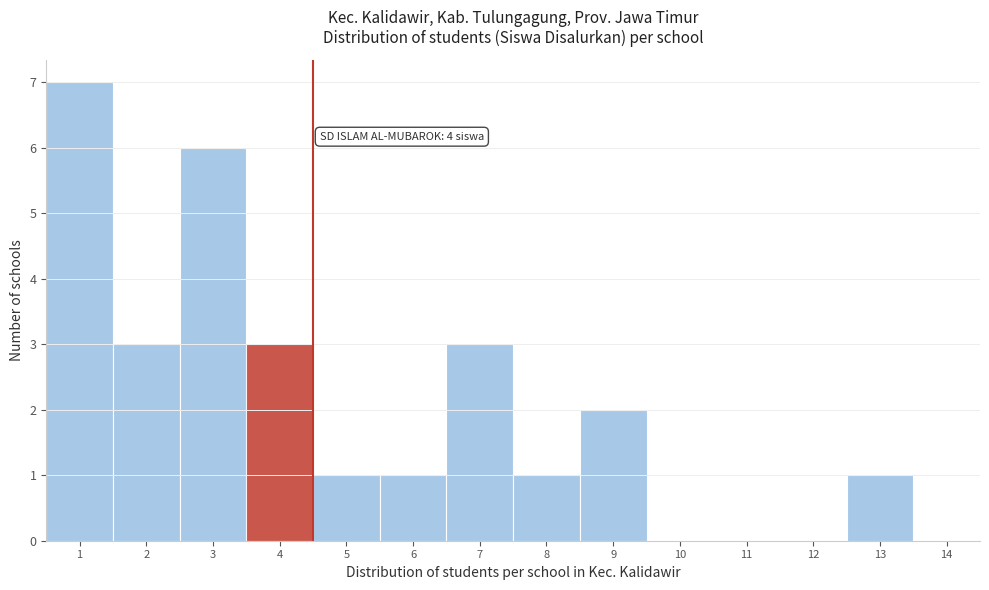

Which range on the x-axis has the tallest bar?

0.5 to 1.5